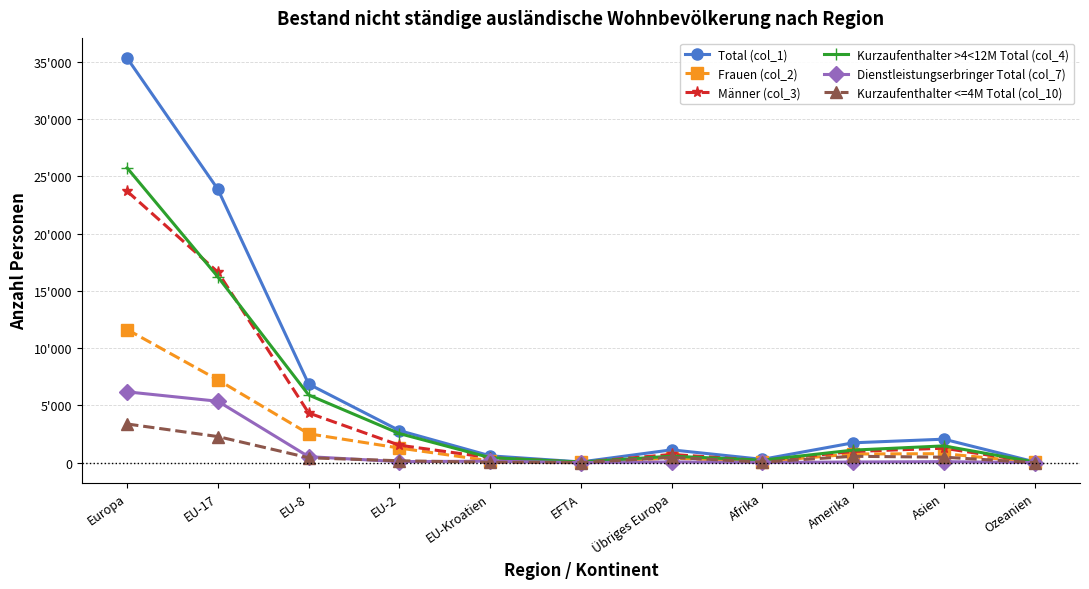

Does the chart have visible grid lines?

Yes